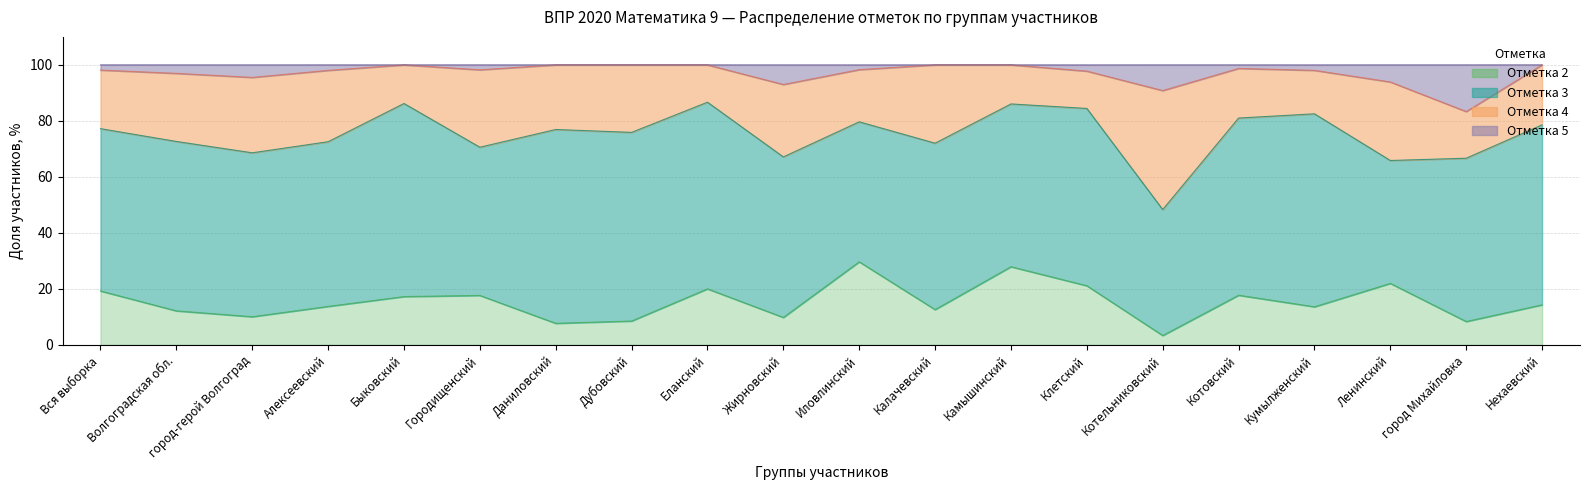

Read the 2 value at Дубовский.

8.5